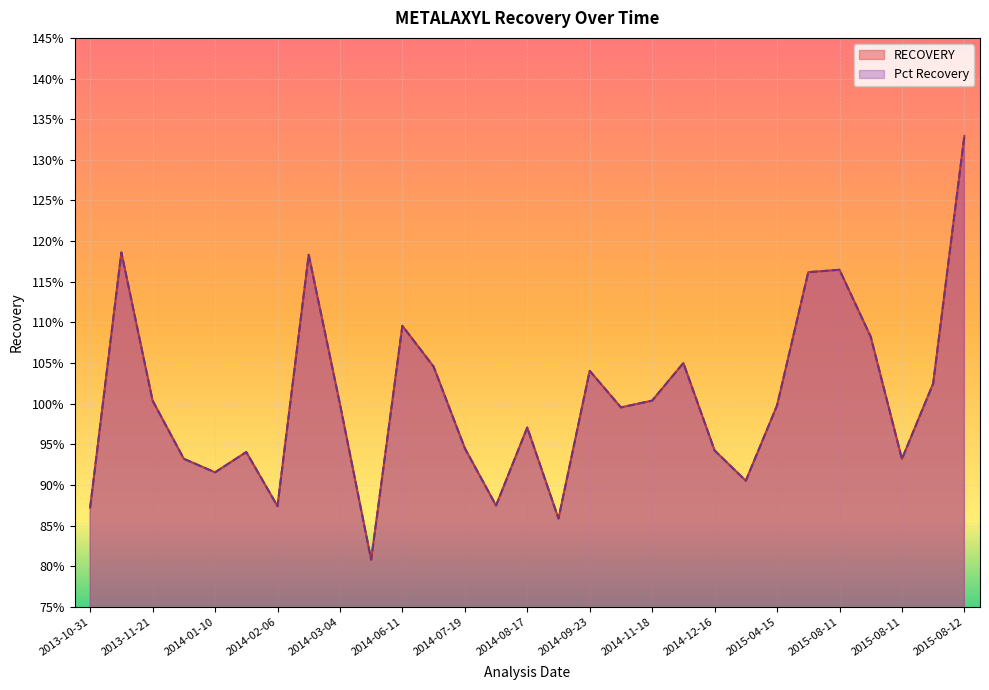

List the labels in order of Pct Recovery value, smallest first.

2014-05-17, 2014-08-20, 2013-10-31, 2014-02-06, 2014-07-31, 2015-04-08, 2014-01-10, 2015-08-11, 2013-12-19, 2014-01-23, 2014-12-16, 2014-07-19, 2014-08-17, 2014-10-07, 2015-04-15, 2014-03-04, 2013-11-21, 2014-11-18, 2015-08-12, 2014-09-23, 2014-06-26, 2014-12-02, 2015-08-11, 2014-06-11, 2015-08-04, 2015-08-11, 2014-02-19, 2013-11-07, 2015-08-12